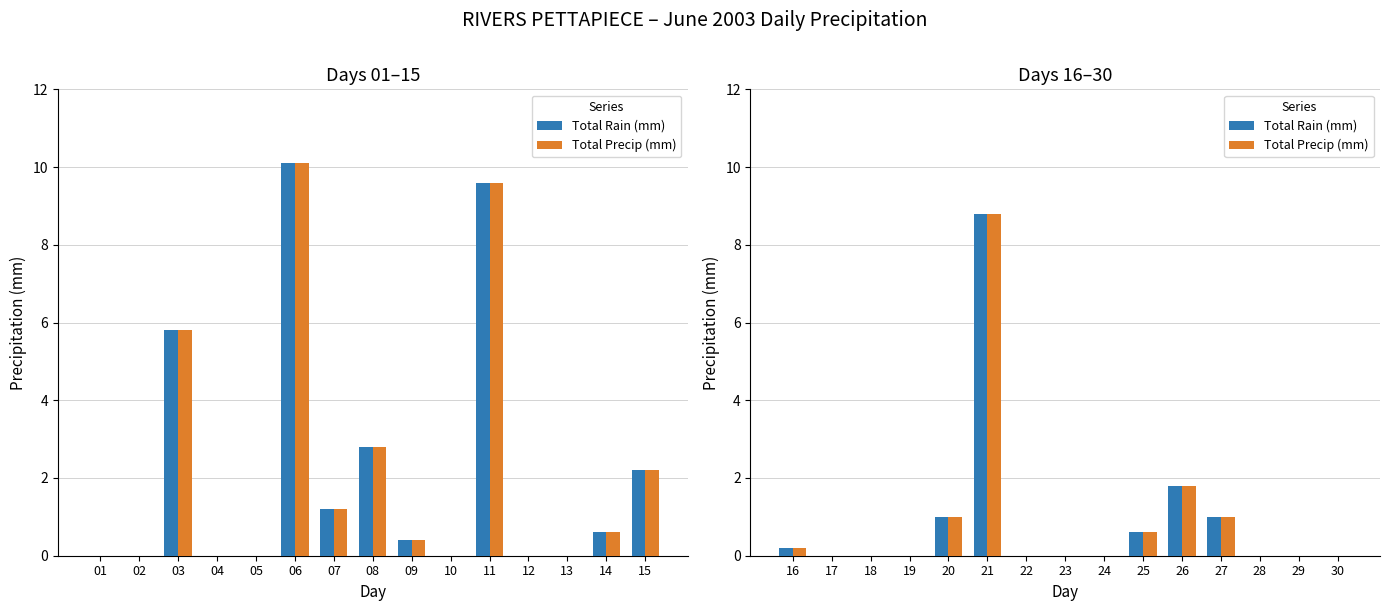

True or false: Total Rain (mm) has a value of 3.7 at 30.

False